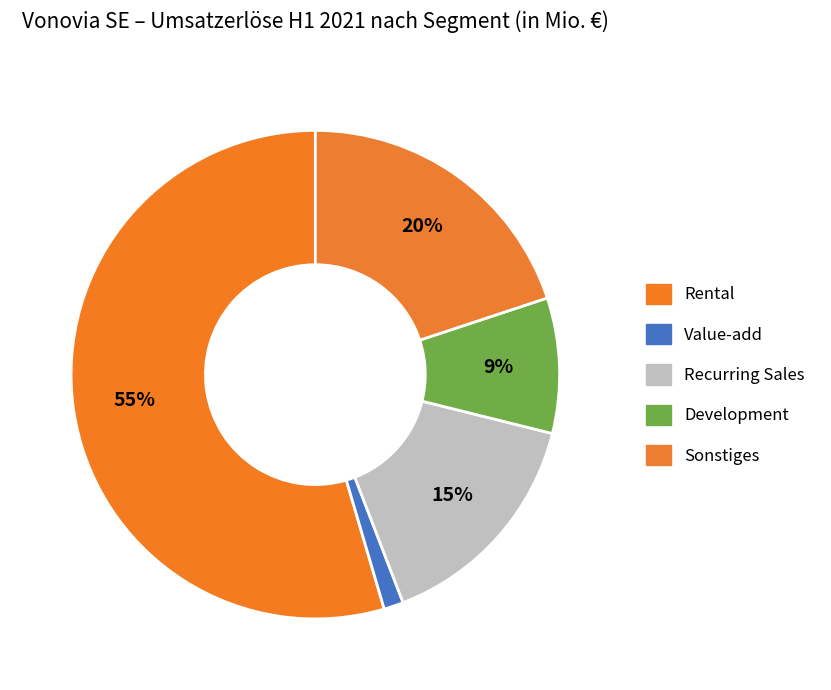

Is it true that Value-add is 1% of the pie?

True